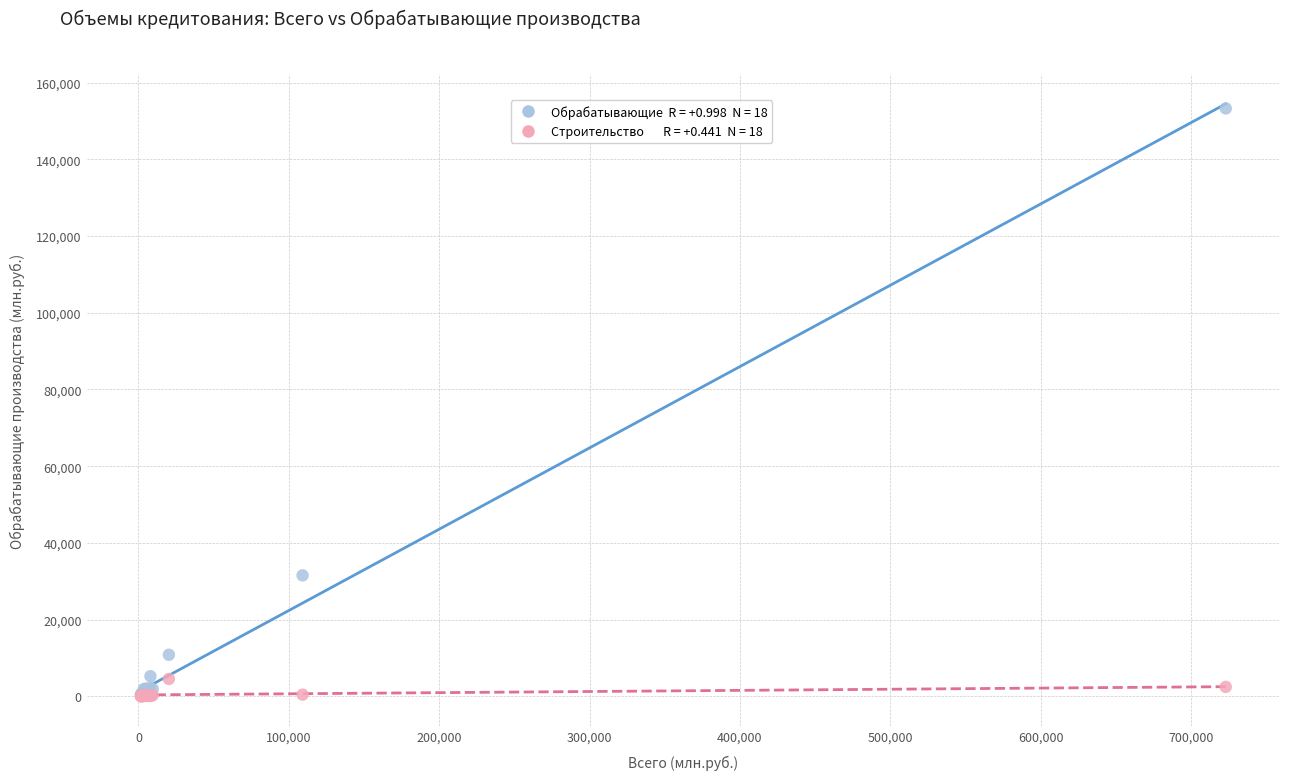

Across all series, what Y value is closest to 76652?

31516